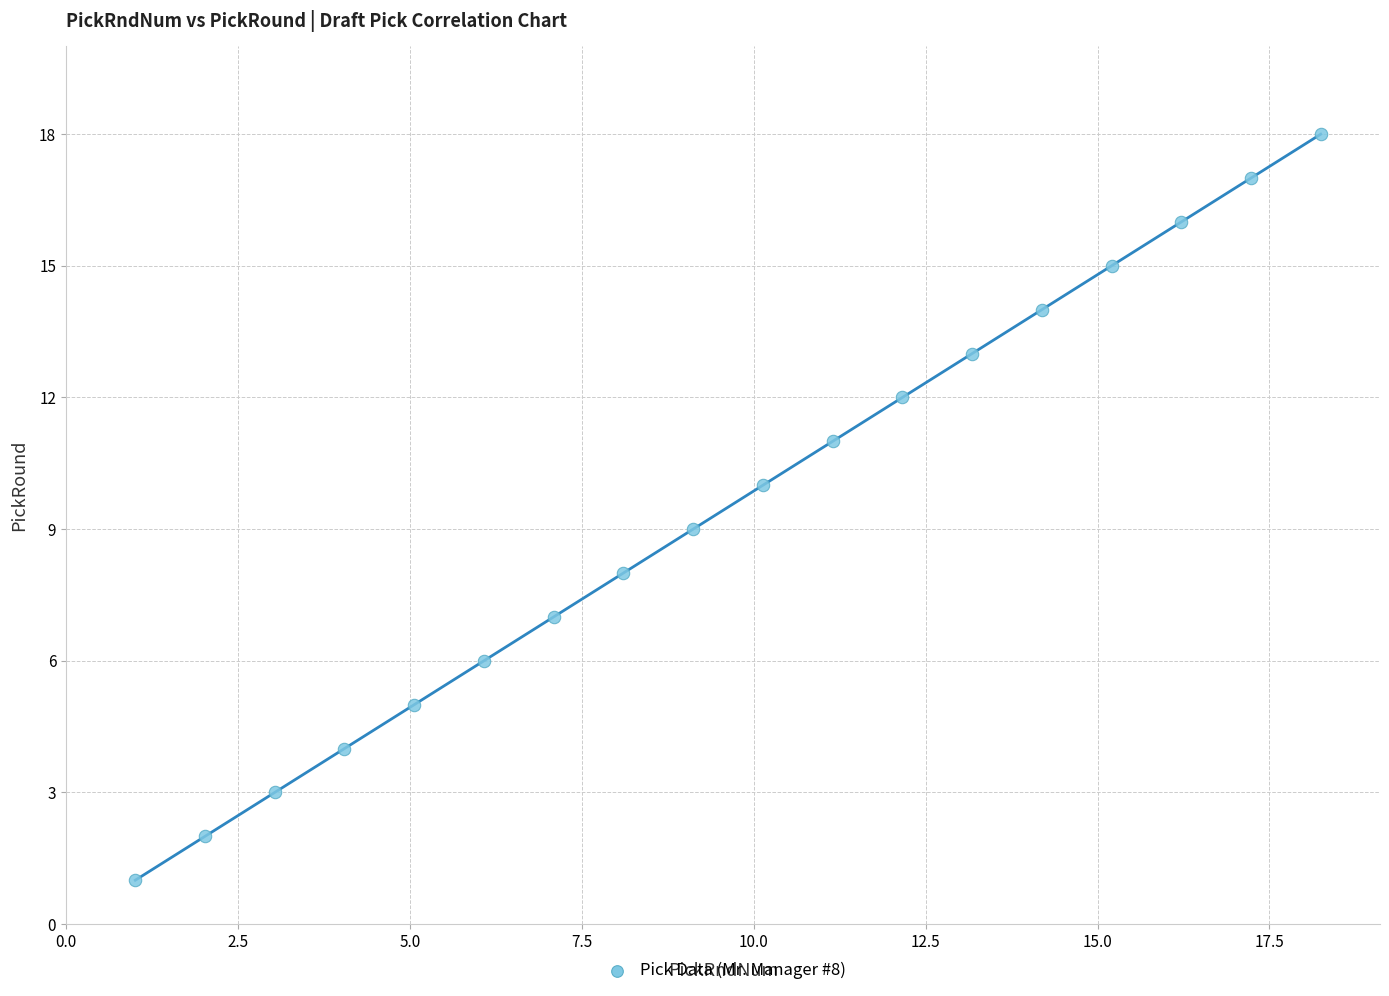

What is the range of Y values (max minus min)?

17